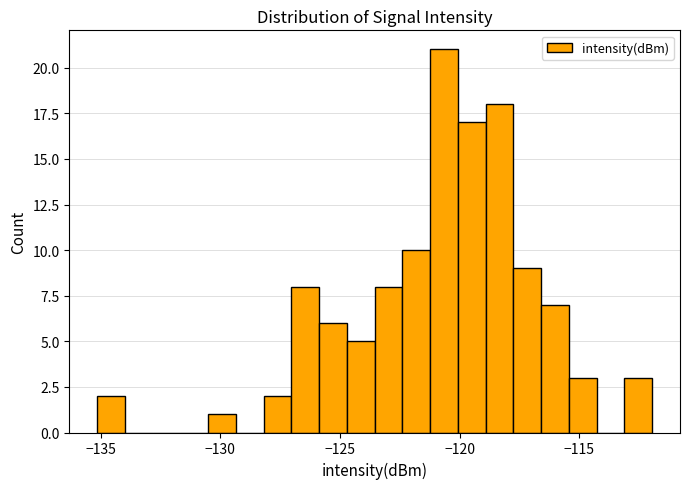

Around what value on the x-axis is the tallest bar? Give the approximate position of its centre, as read against the axis.

-120.5